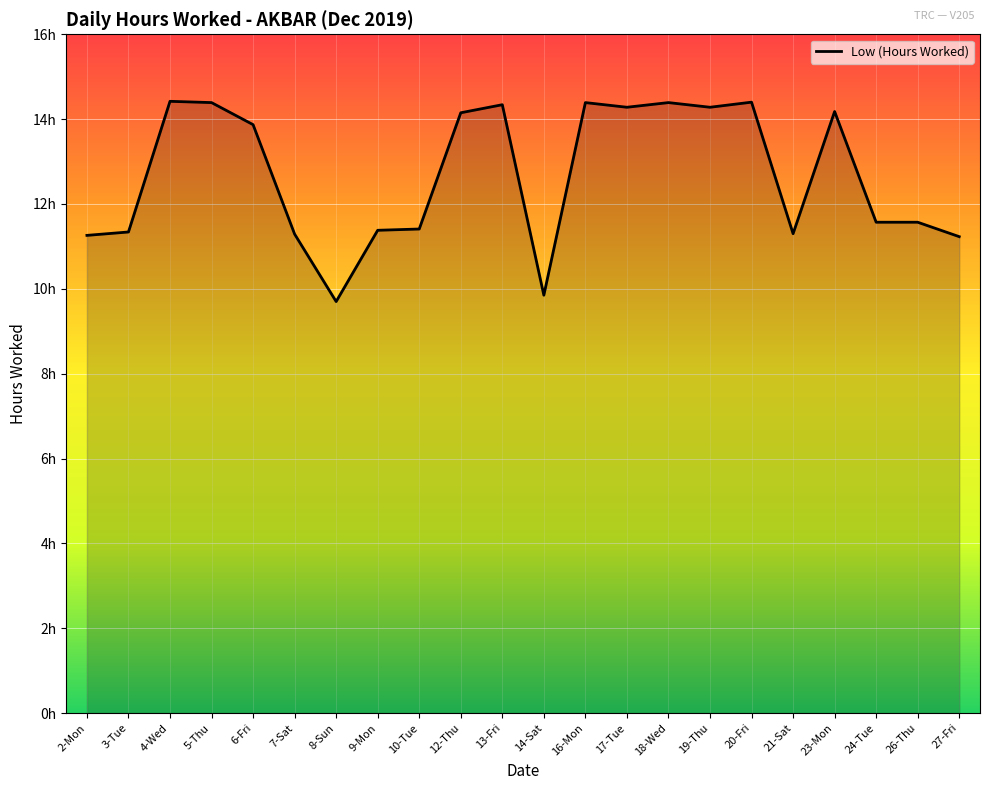

What is the smallest value displayed?

9.7